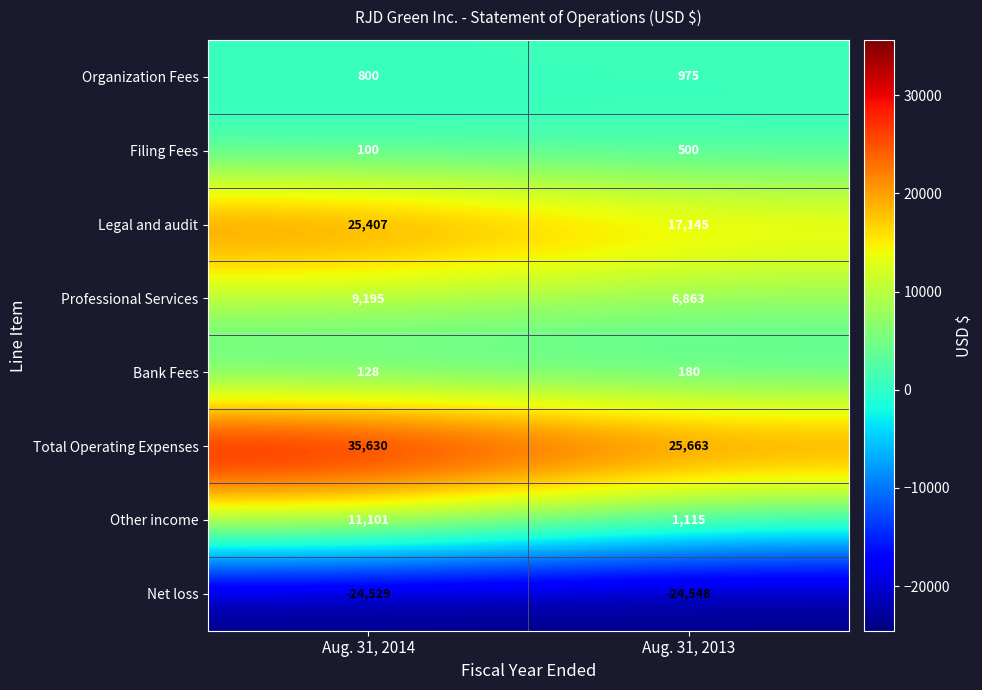

Reading left to right, transcribe all the data shown in this chart.

Organization Fees: 800	975
Filing Fees: 100	500
Legal and audit: 25407	17145
Professional Services: 9195	6863
Bank Fees: 128	180
Total Operating Expenses: 35630	25663
Other income: 11101	1115
Net loss: -24529	-24548